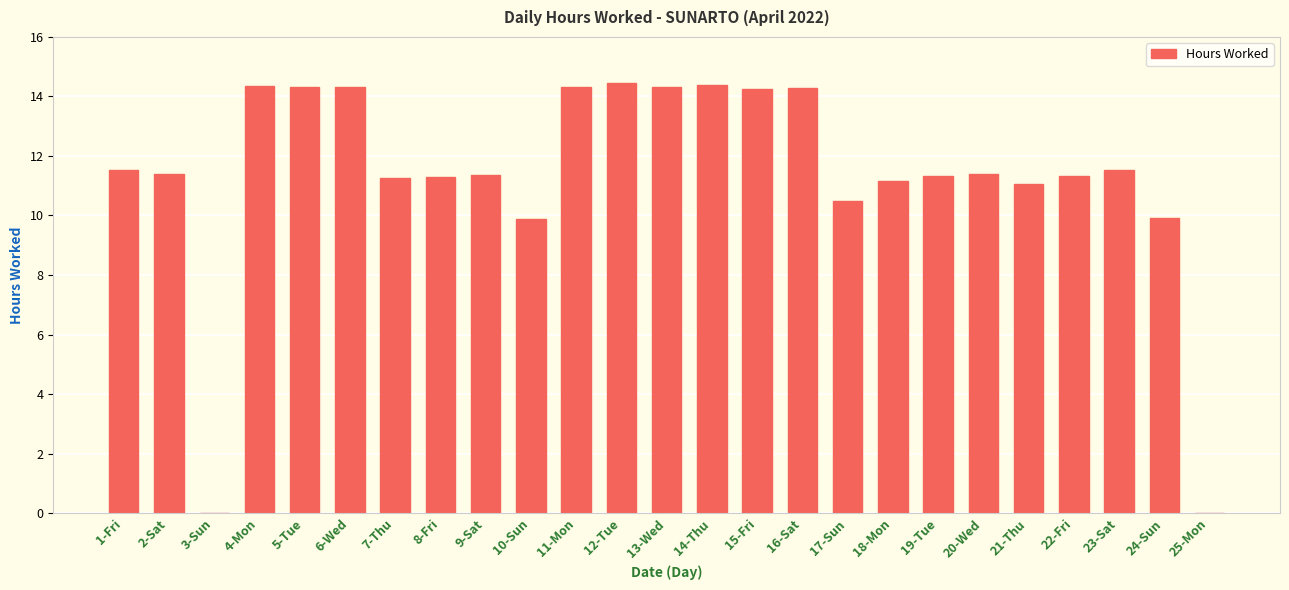

True or false: the data shows 14.3 at 15-Fri.

True